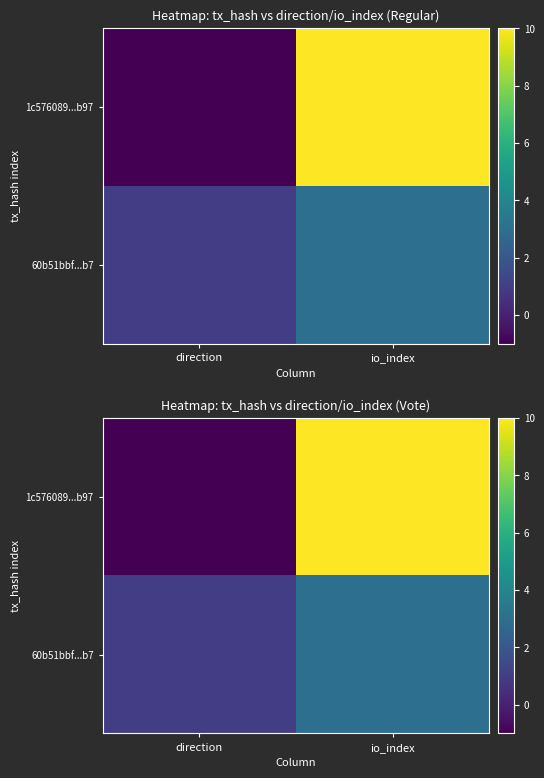

What is the difference between the 60b51bbf...b7 values at io_index and direction?

2